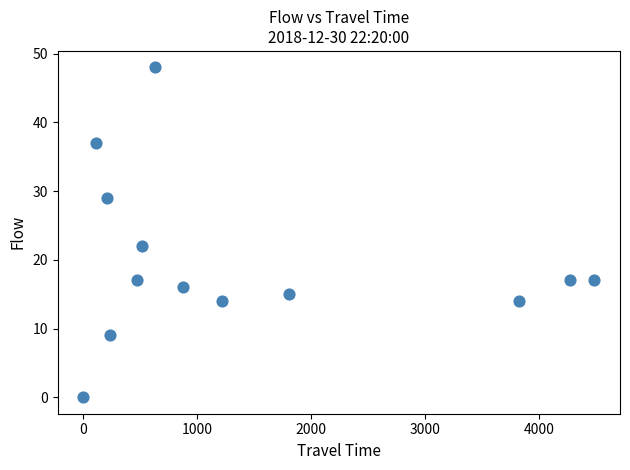

What is the range of Y values (max minus min)?

48